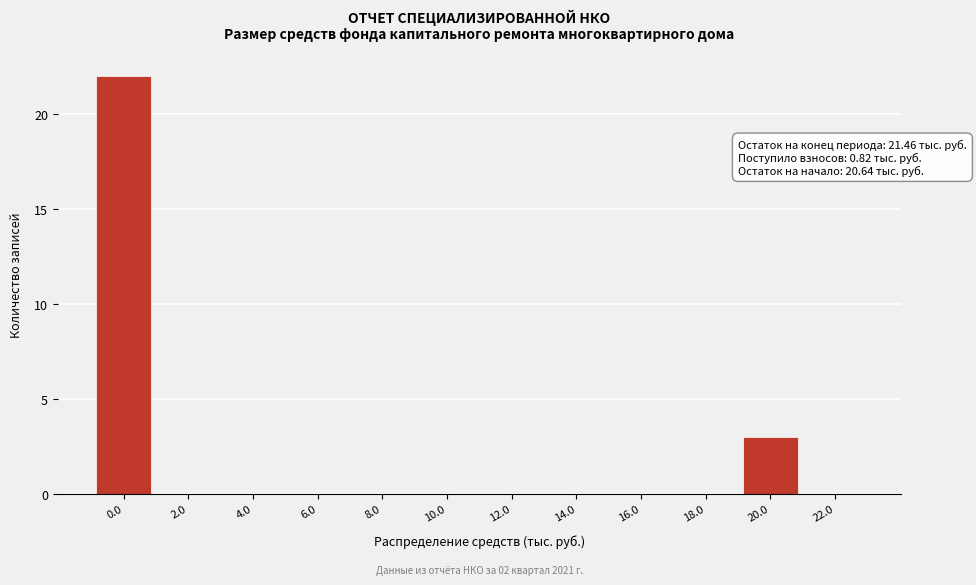

Reading left to right, transcribe all the data shown in this chart.

0.0=22	2.0=0	4.0=0	6.0=0	8.0=0	10.0=0	12.0=0	14.0=0	16.0=0	18.0=0	20.0=3	22.0=0